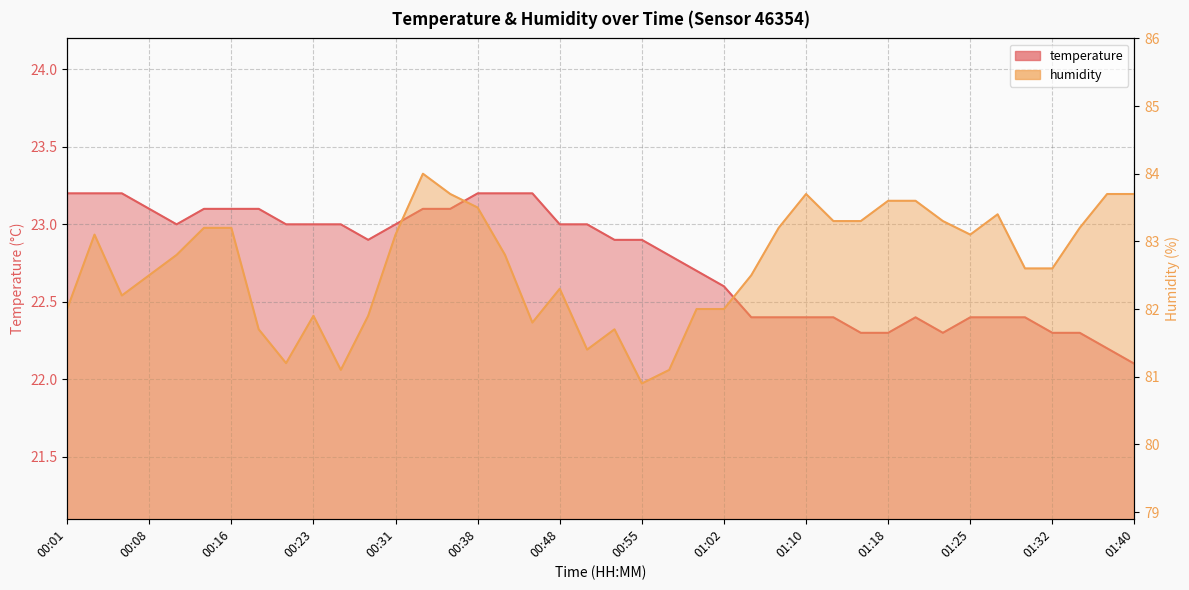

How many lines are shown in the chart?

2